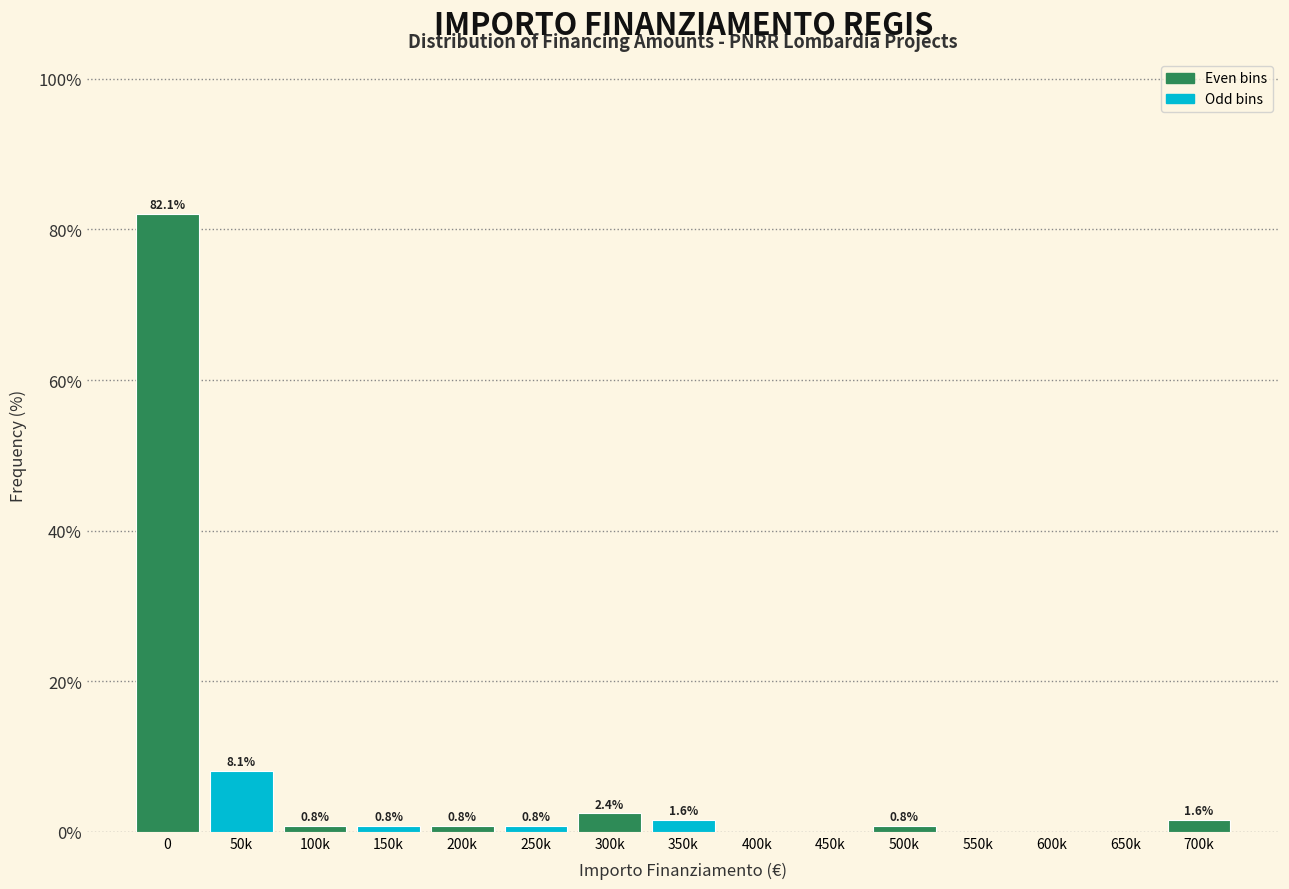

Reading left to right, list all the values displayed in this chart.

0=82.1	50k=8.1	100k=0.8	150k=0.8	200k=0.8	250k=0.8	300k=2.4	350k=1.6	400k=0.0	450k=0.0	500k=0.8	550k=0.0	600k=0.0	650k=0.0	700k=1.6